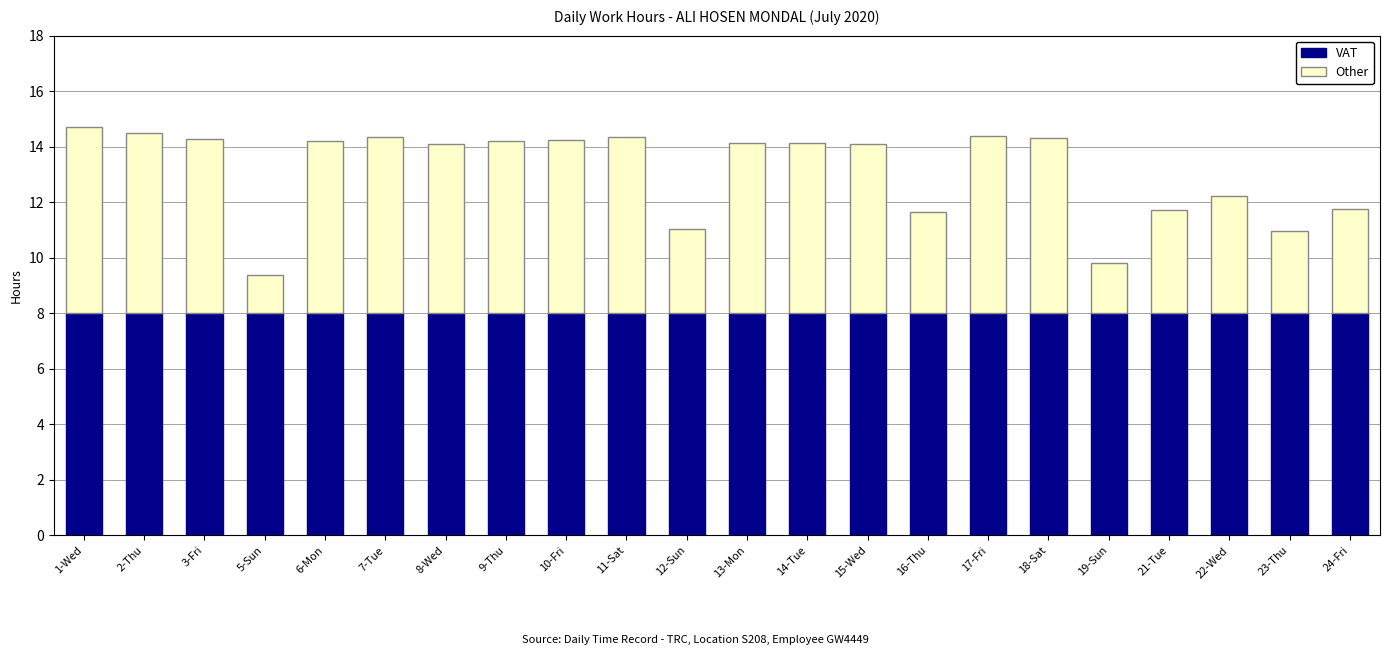

What is the total value across all series at 9-Thu?

14.2